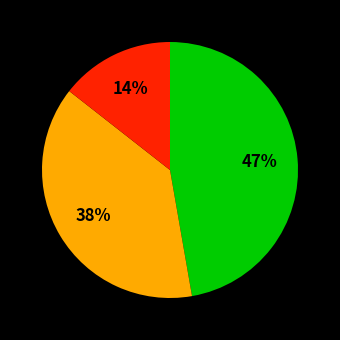

To the nearest percent, what is the difference between the largest and smallest slice percentages?

33%